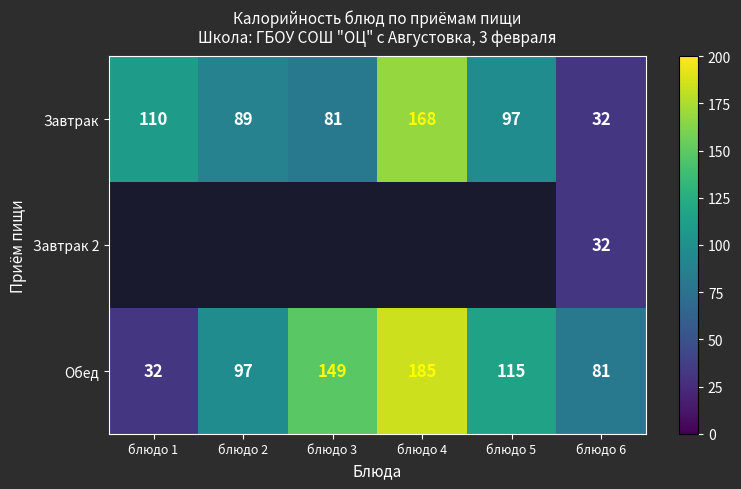

Rank the categories by Завтрак value from lowest to highest.

блюдо 6, блюдо 3, блюдо 2, блюдо 5, блюдо 1, блюдо 4